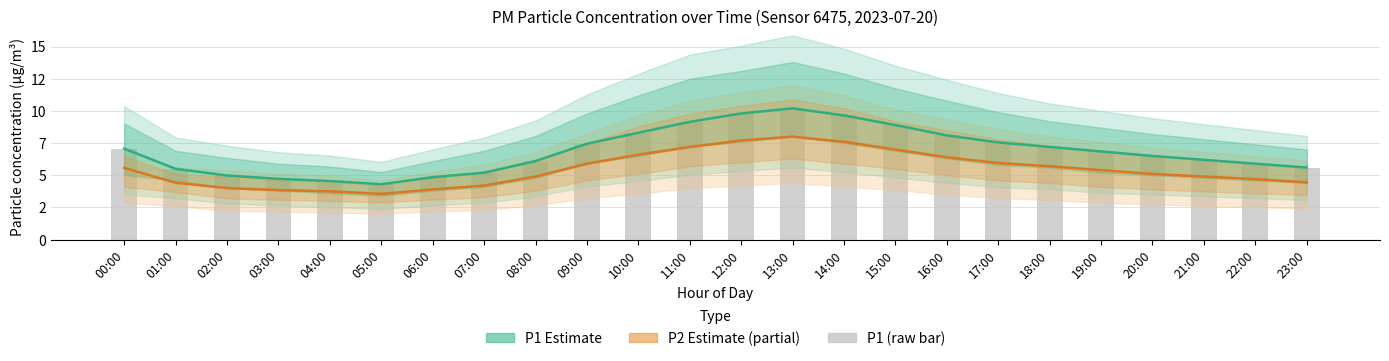

Reading right to left, what are all the values shown in this chart?

P1 Estimate: 5.6	5.9	6.2	6.5	6.8	7.2	7.5	8.1	8.9	9.7	10.2	9.8	9.2	8.3	7.5	6.1	5.2	4.8	4.3	4.5	4.7	5.0	5.5	7.1
P2 Estimate (partial): 4.5	4.7	4.9	5.1	5.4	5.7	6.0	6.4	7.0	7.6	8.0	7.7	7.2	6.6	5.9	4.9	4.2	3.9	3.5	3.8	3.9	4.0	4.4	5.6
P1 (raw): 5.6	5.9	6.2	6.5	6.8	7.2	7.5	8.1	8.9	9.7	10.2	9.8	9.2	8.3	7.5	6.1	5.2	4.8	4.3	4.5	4.7	5.0	5.5	7.1